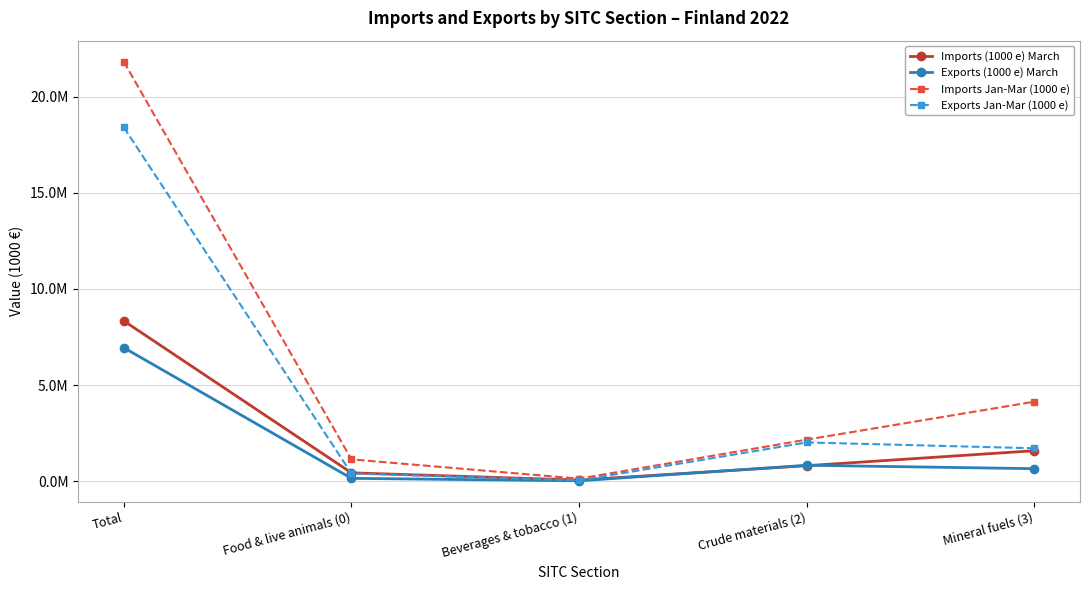

Is this an area chart (filled region under the line)?

No